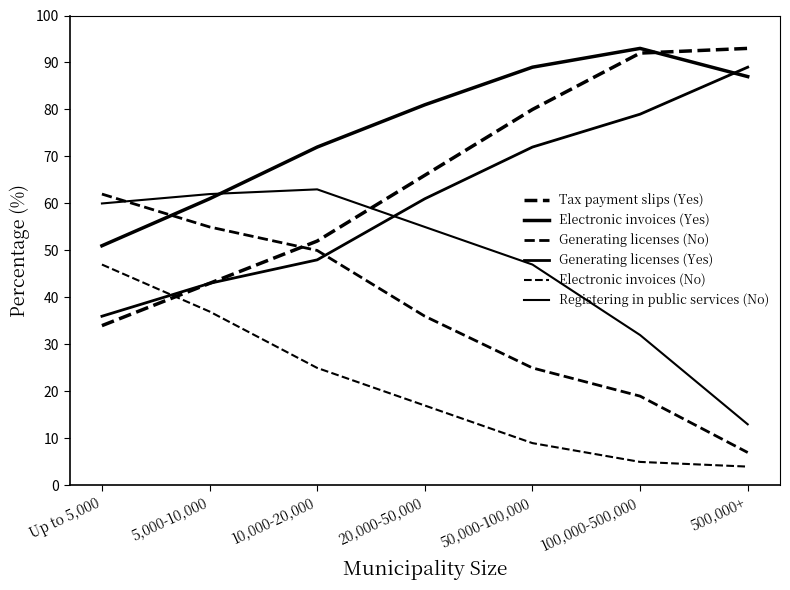

What is the difference between the second highest and second lowest values in the Electronic invoices (No) series?

32